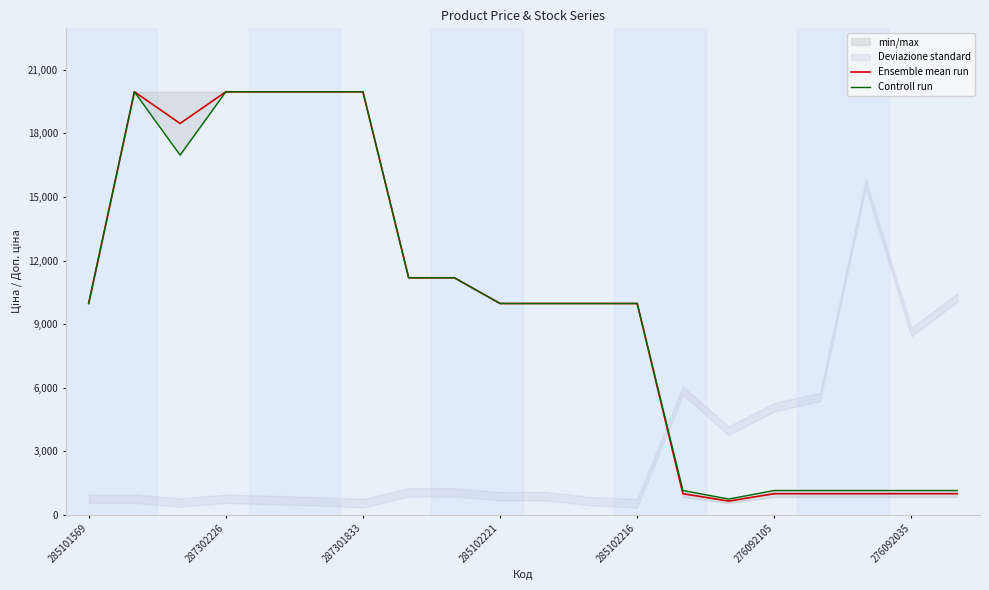

Is it true that Ensemble mean run equals 9975.0 at 285102216?

True